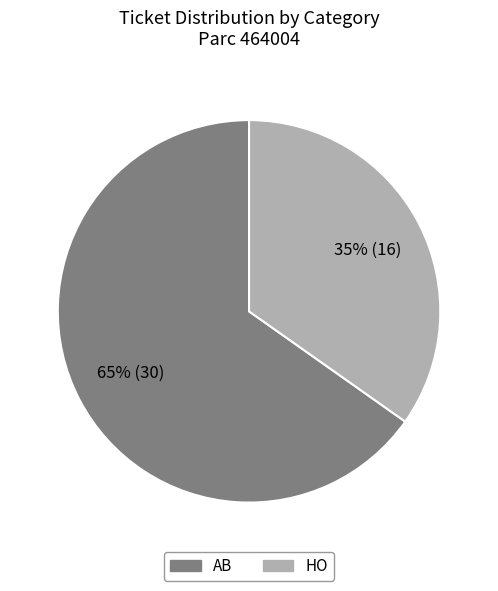

Is there a majority slice in this chart?

Yes